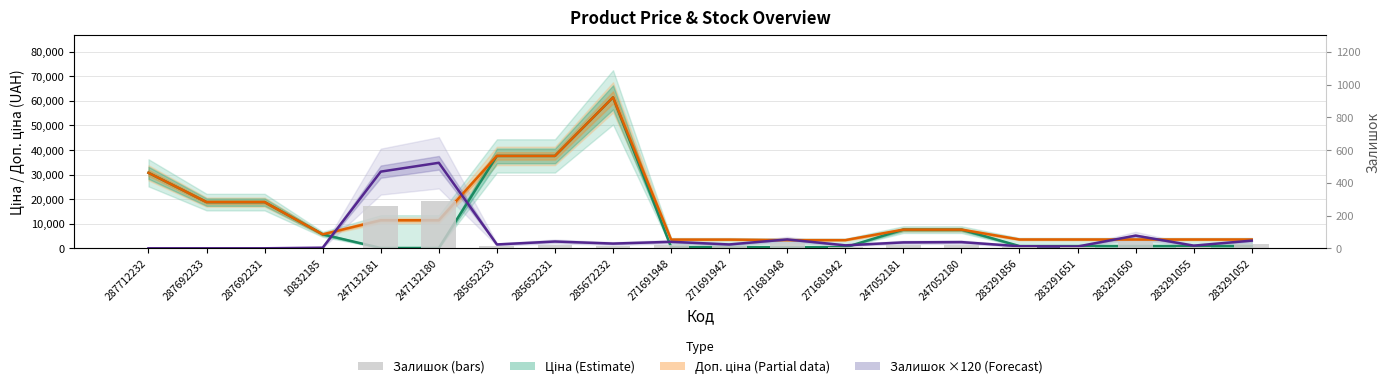

Between 287692231 and 247132181, which is larger?

287692231